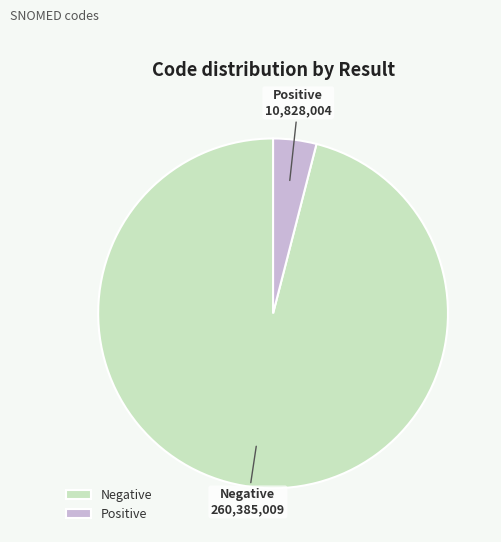

Rank the categories by value from highest to lowest.

Negative, Positive